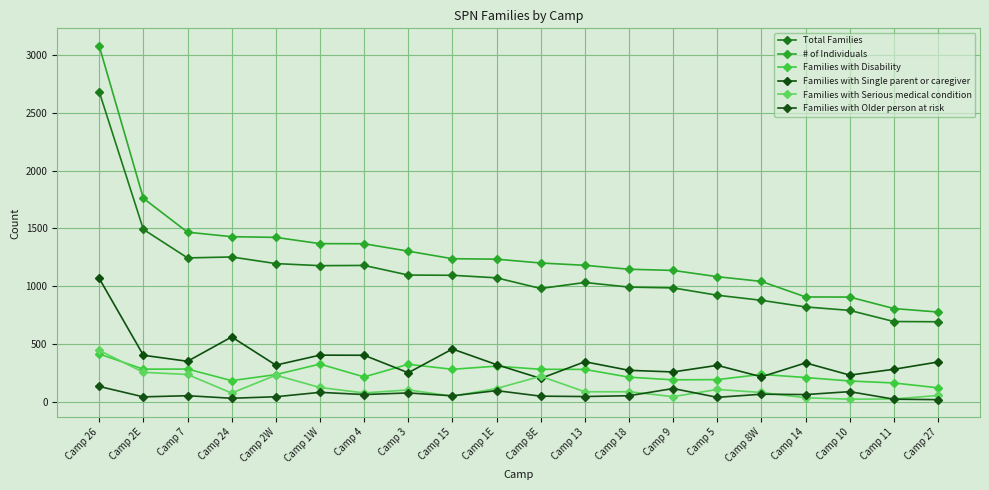

What is the difference between the Families with Single parent or caregiver values at Camp 2W and Camp 8E?

115